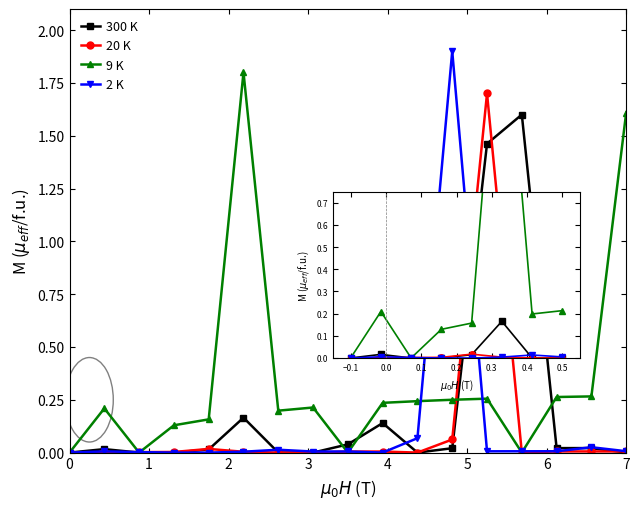

At −0.1, list the series in order from smallest to largest.

300 K, 20 K, 9 K, 2 K